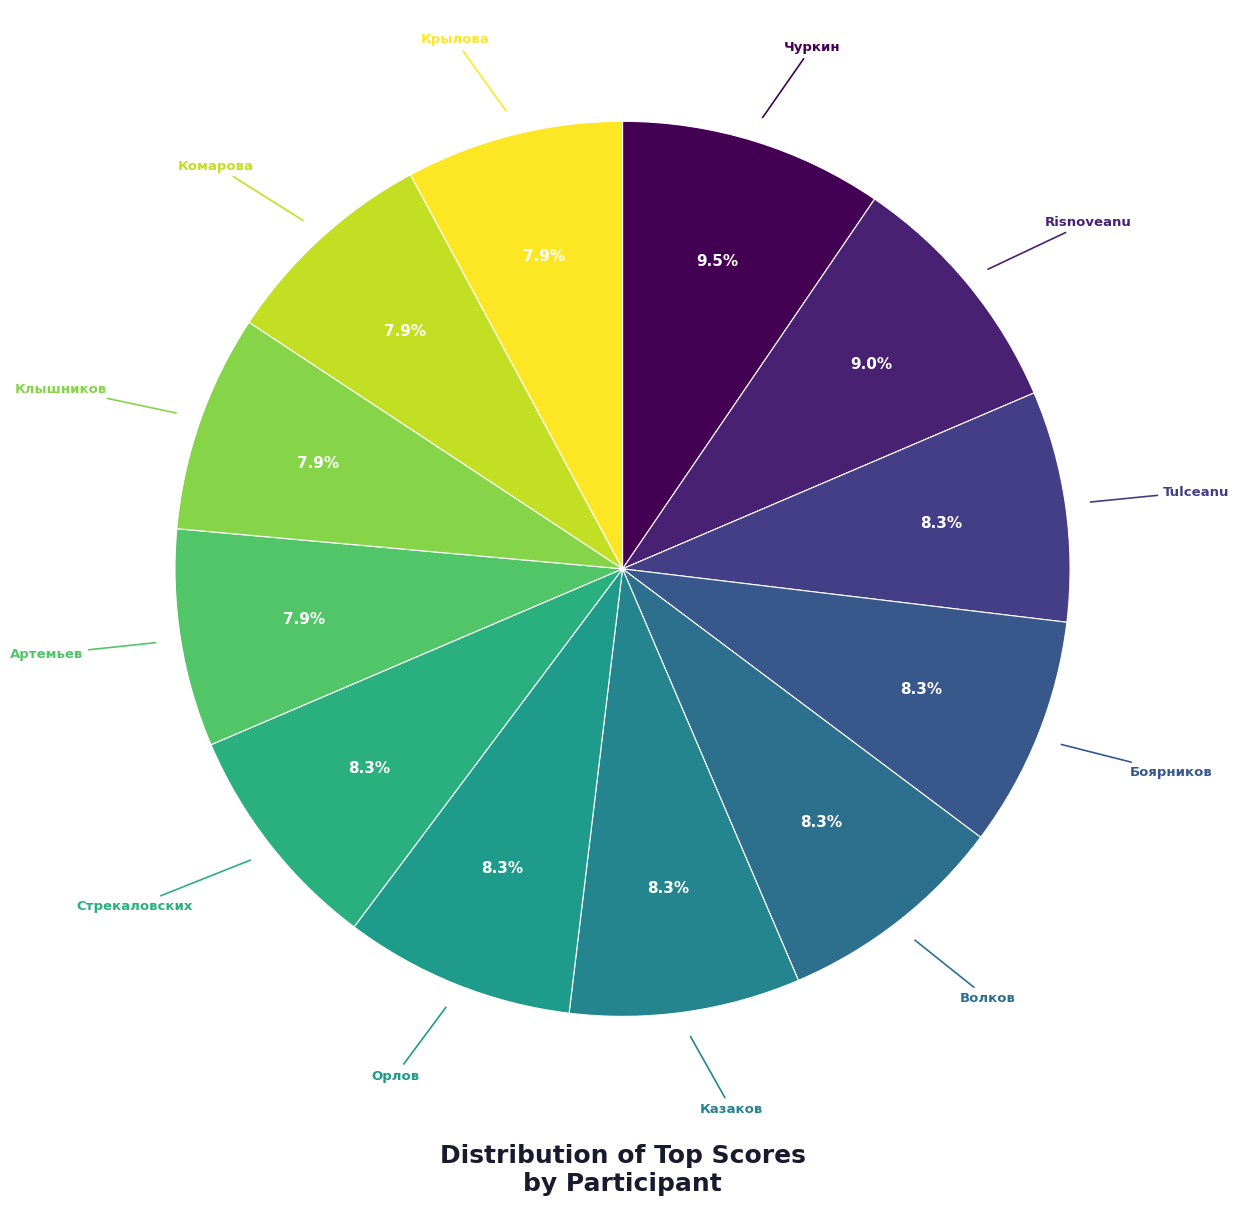

Is there any slice that represents more than half of the pie?

No